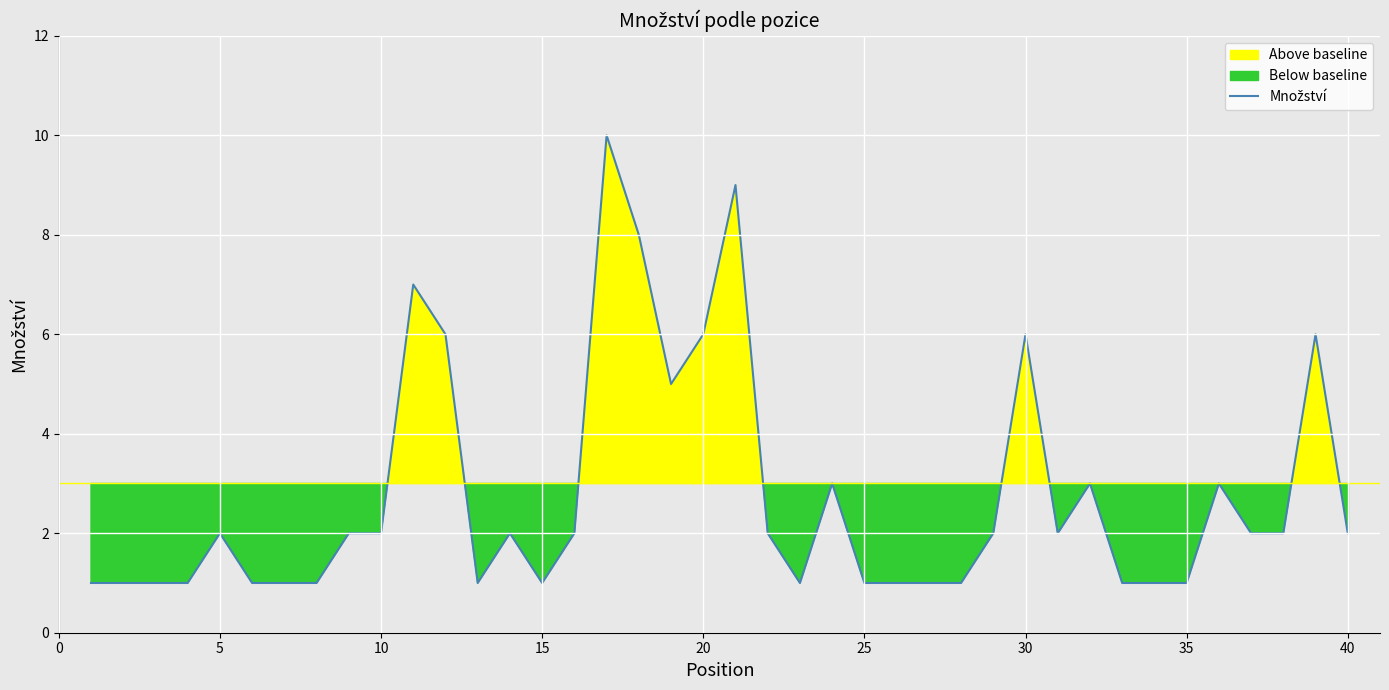

Count the number of values greater than 2.

12